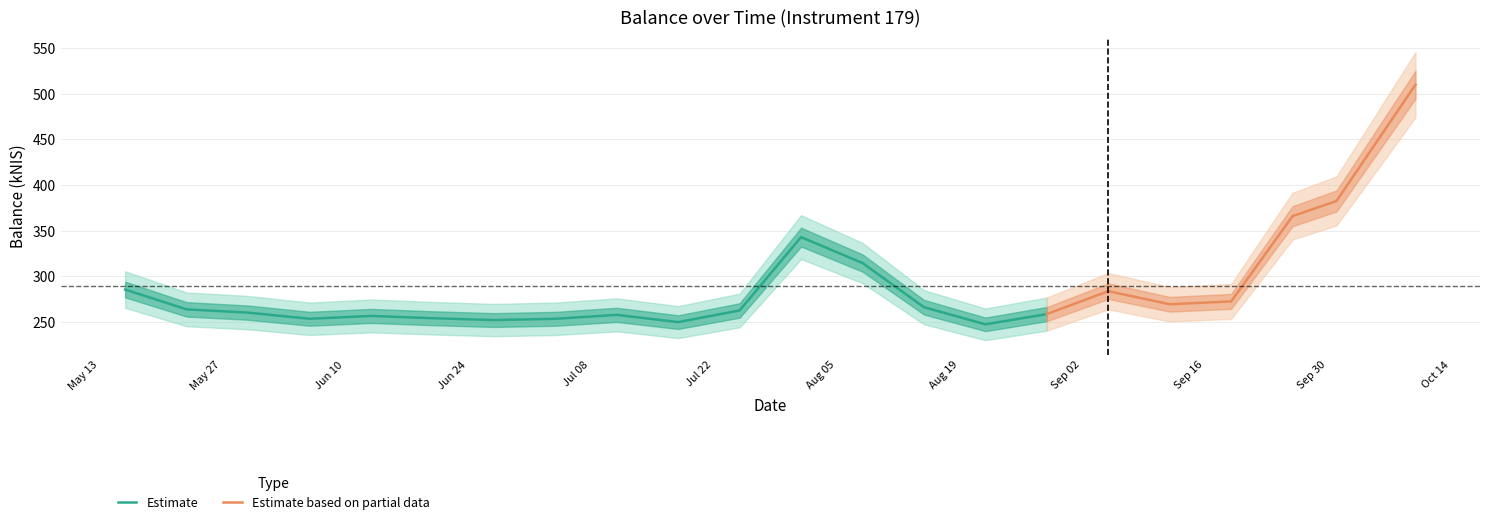

What is the maximum value shown in the chart?

509.9